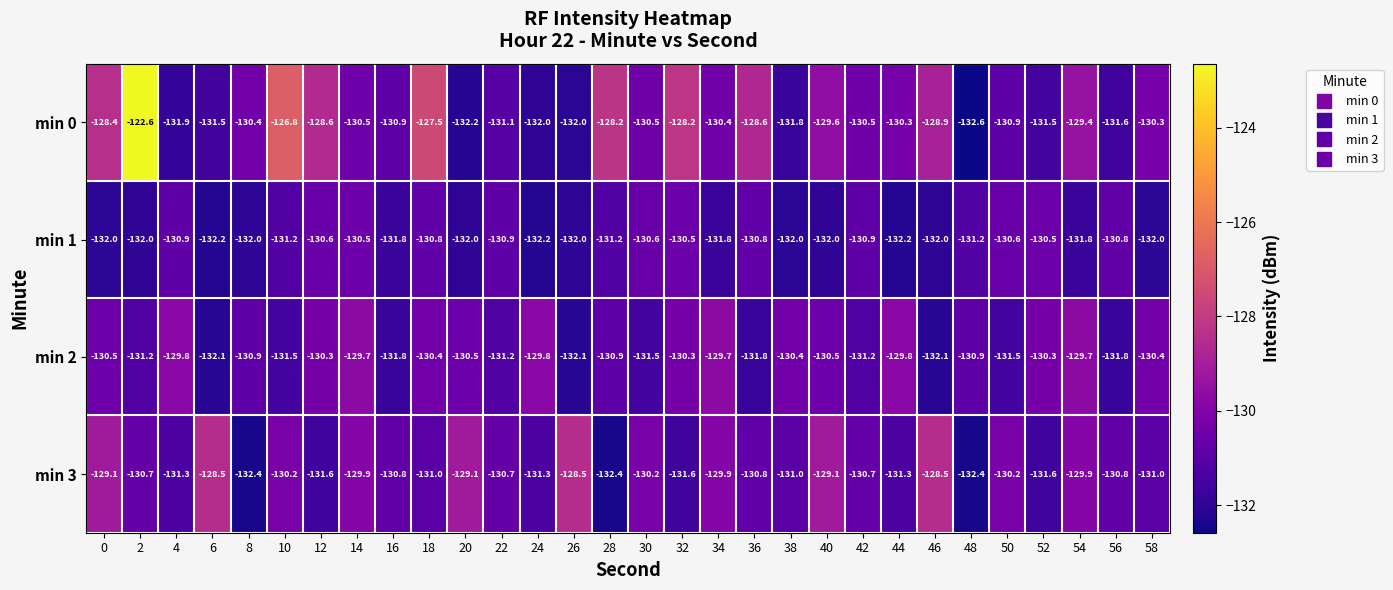

True or false: min 0 has a value of -128.6 at 36.

True